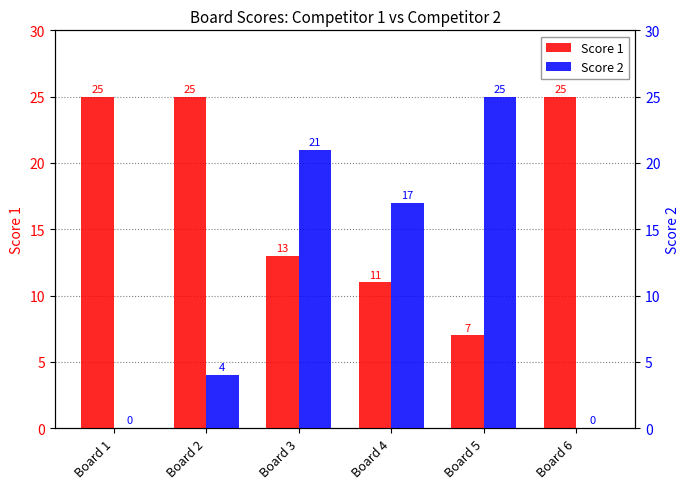

What is the difference between the maximum and minimum values in the Score 1 series?

18